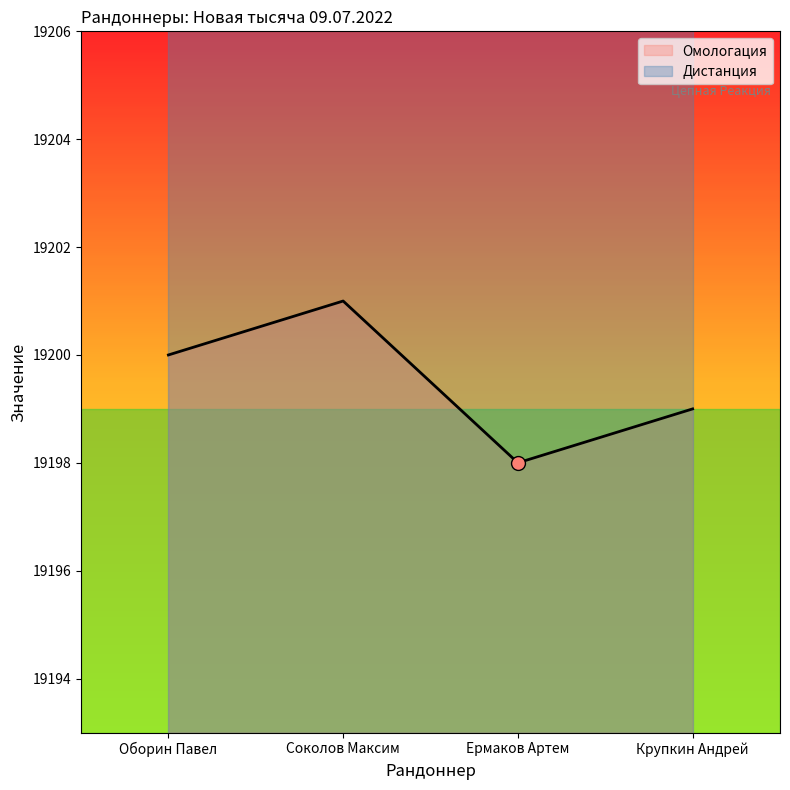

At which category does the data reach its first local peak?

Соколов Максим